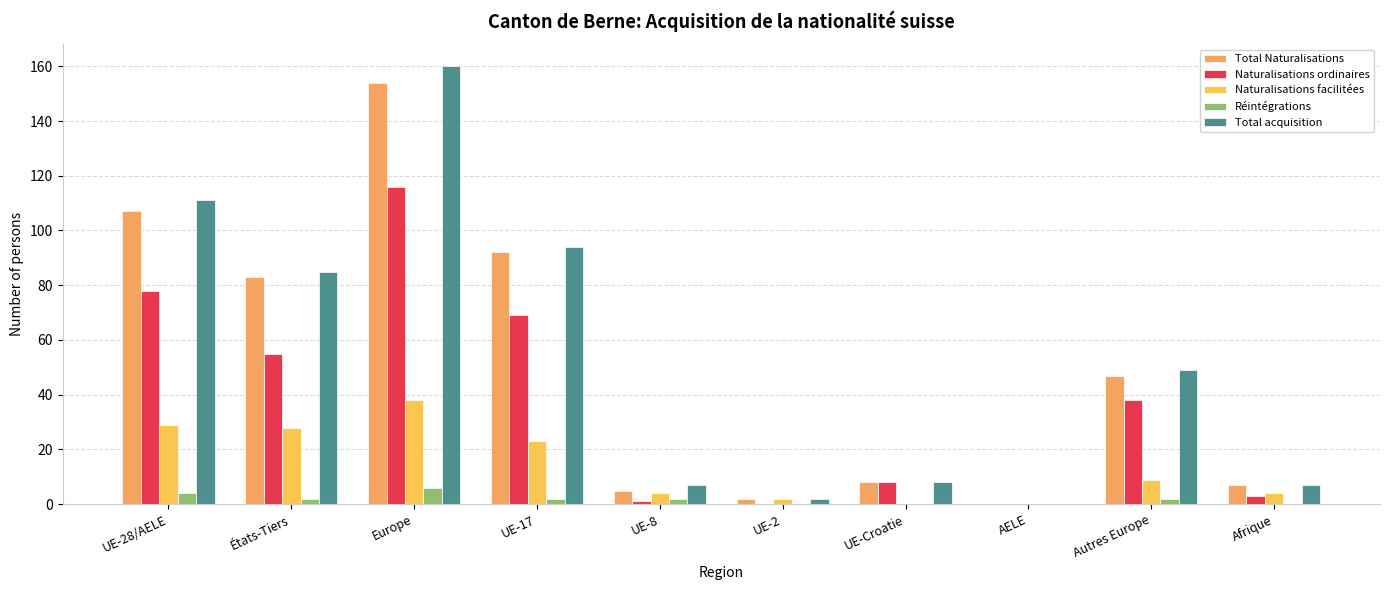

Which series has the largest range (max minus min)?

Total acquisition